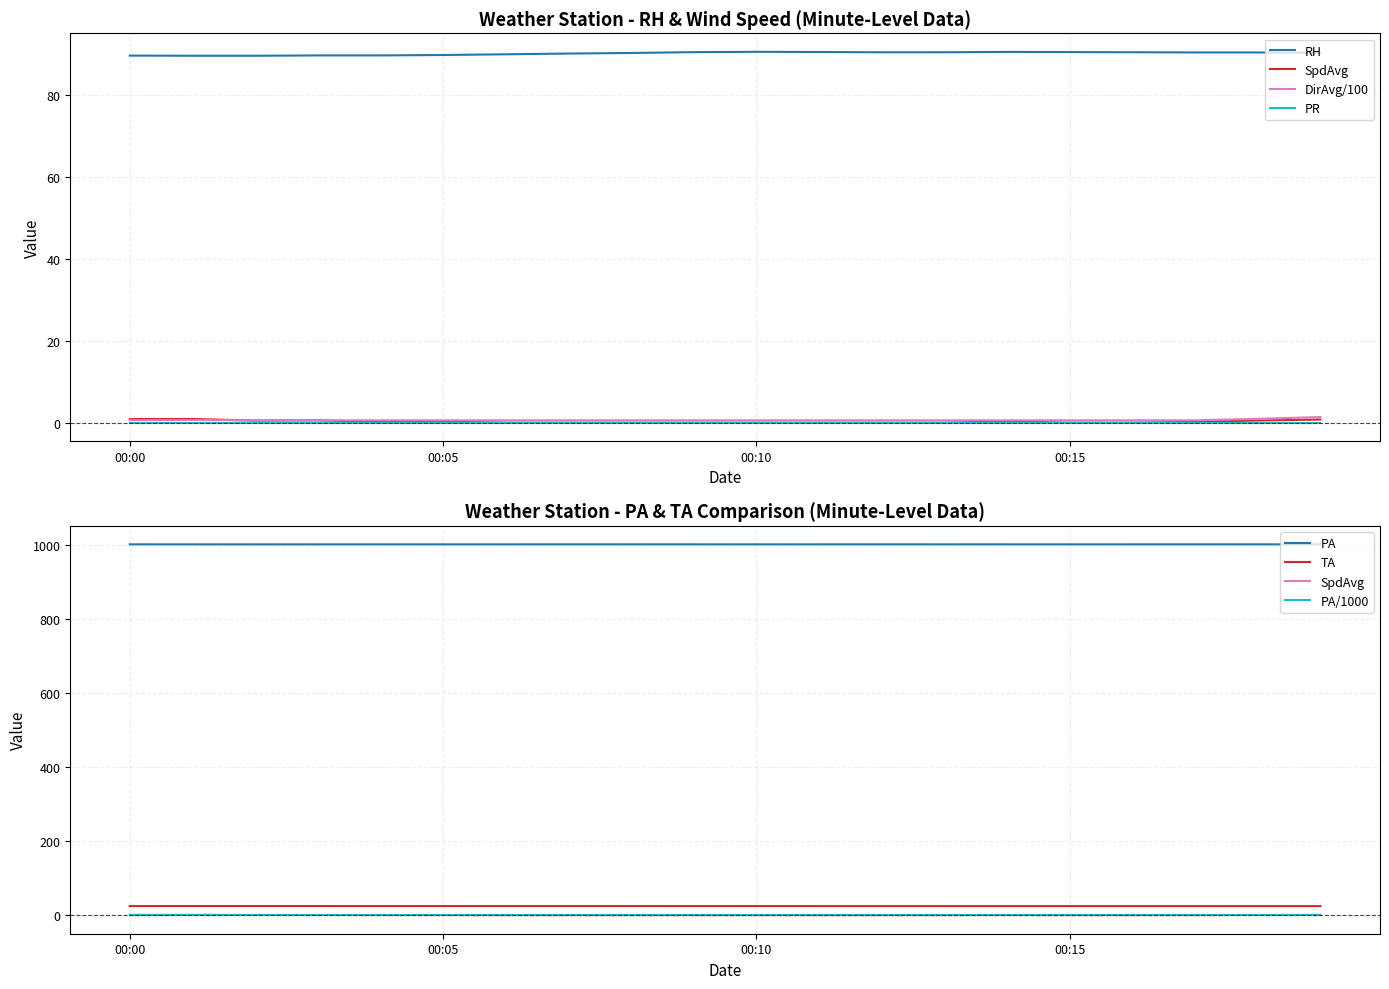

At which category does DirAvg reach its first local peak?

2012-04-28 01:00